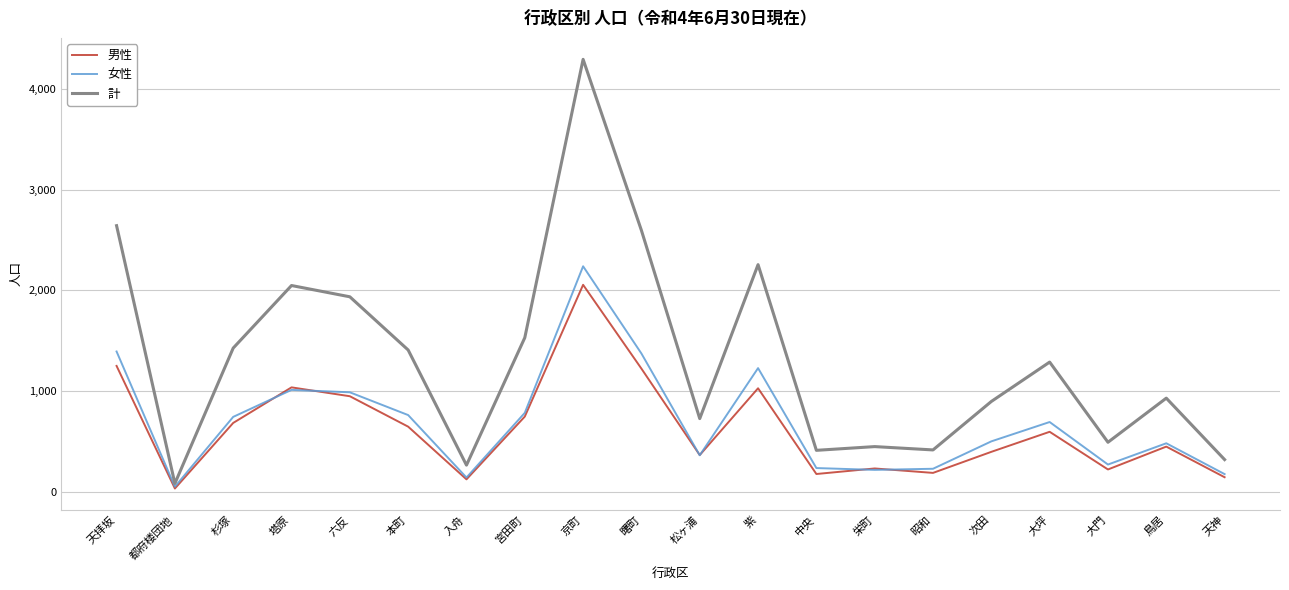

What is the total value across all series at 六反?

3870